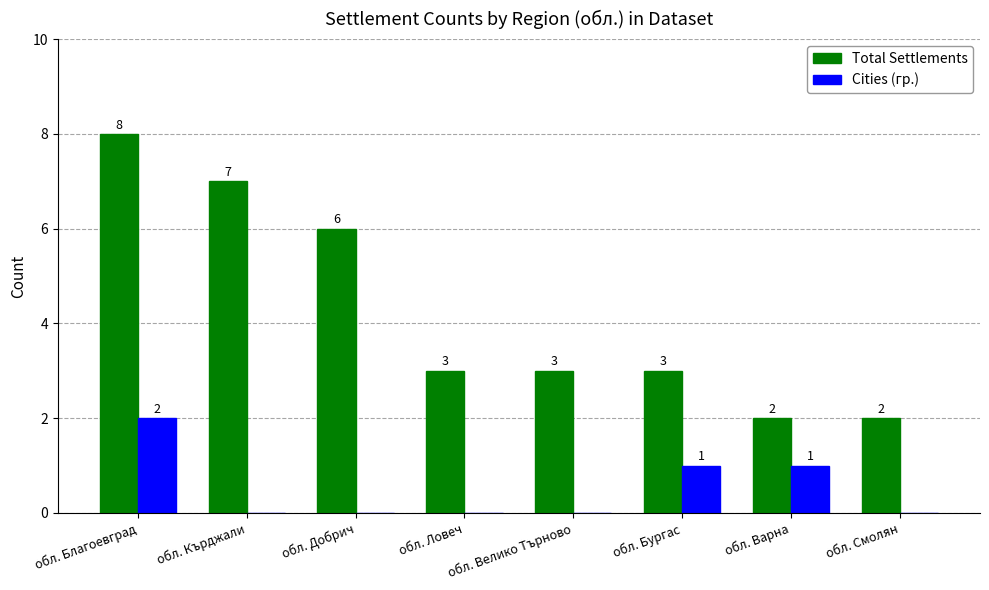

At which category does the chart reach its peak across all series?

обл. Благоевград